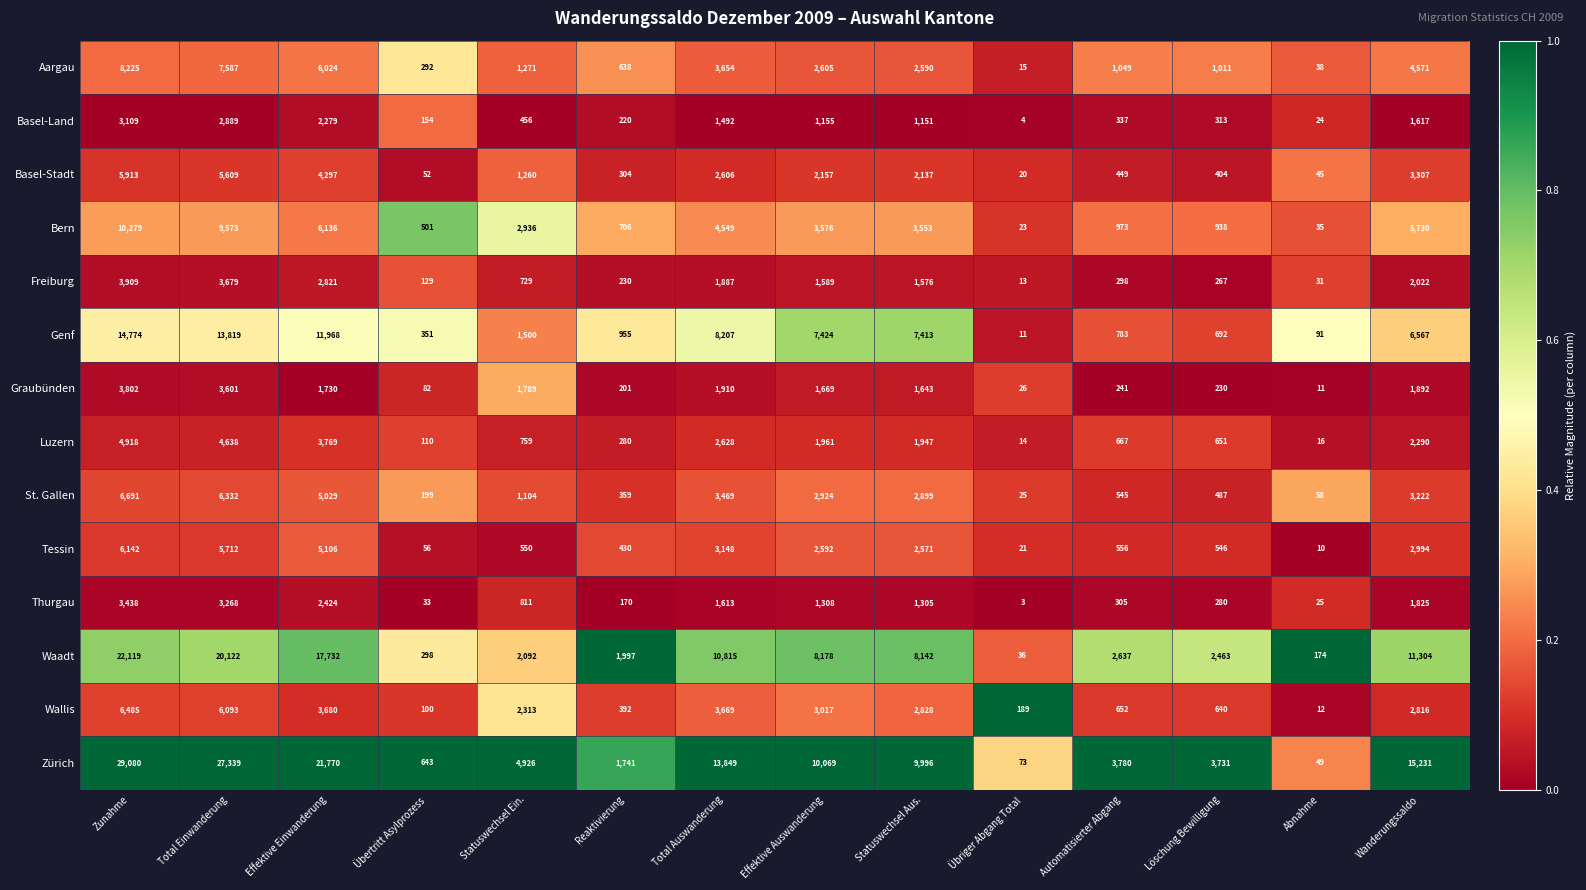

What is the sum of all Wallis values?

32886